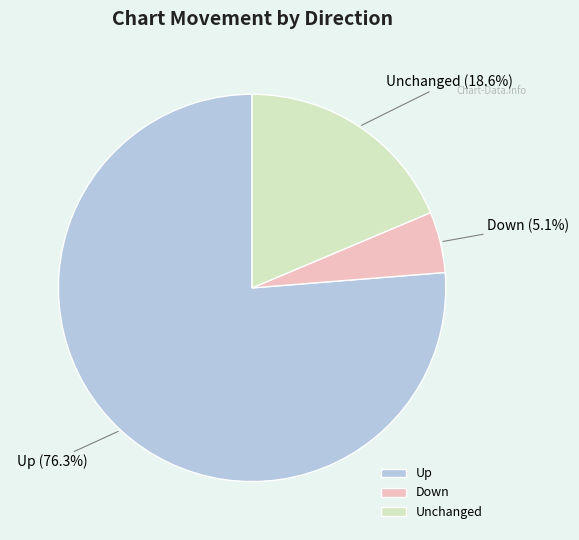

Is the sum of Up and Unchanged greater than half?

Yes